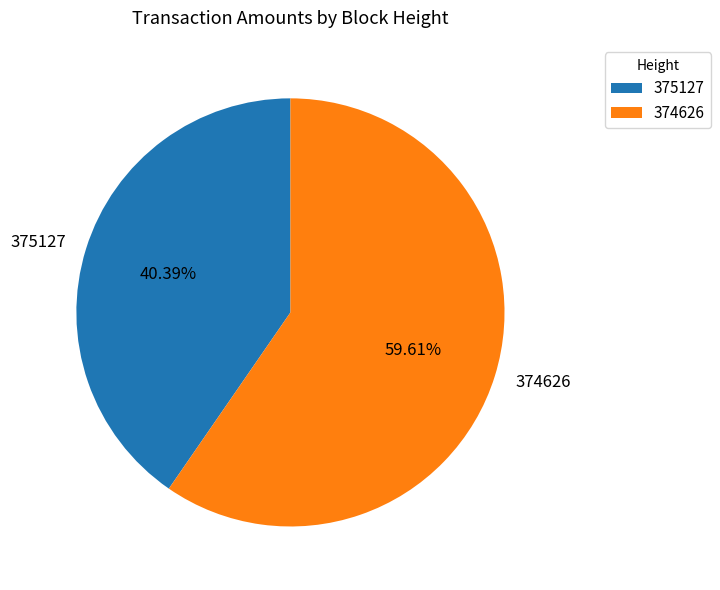

Between 375127 and 374626, which is larger?

374626